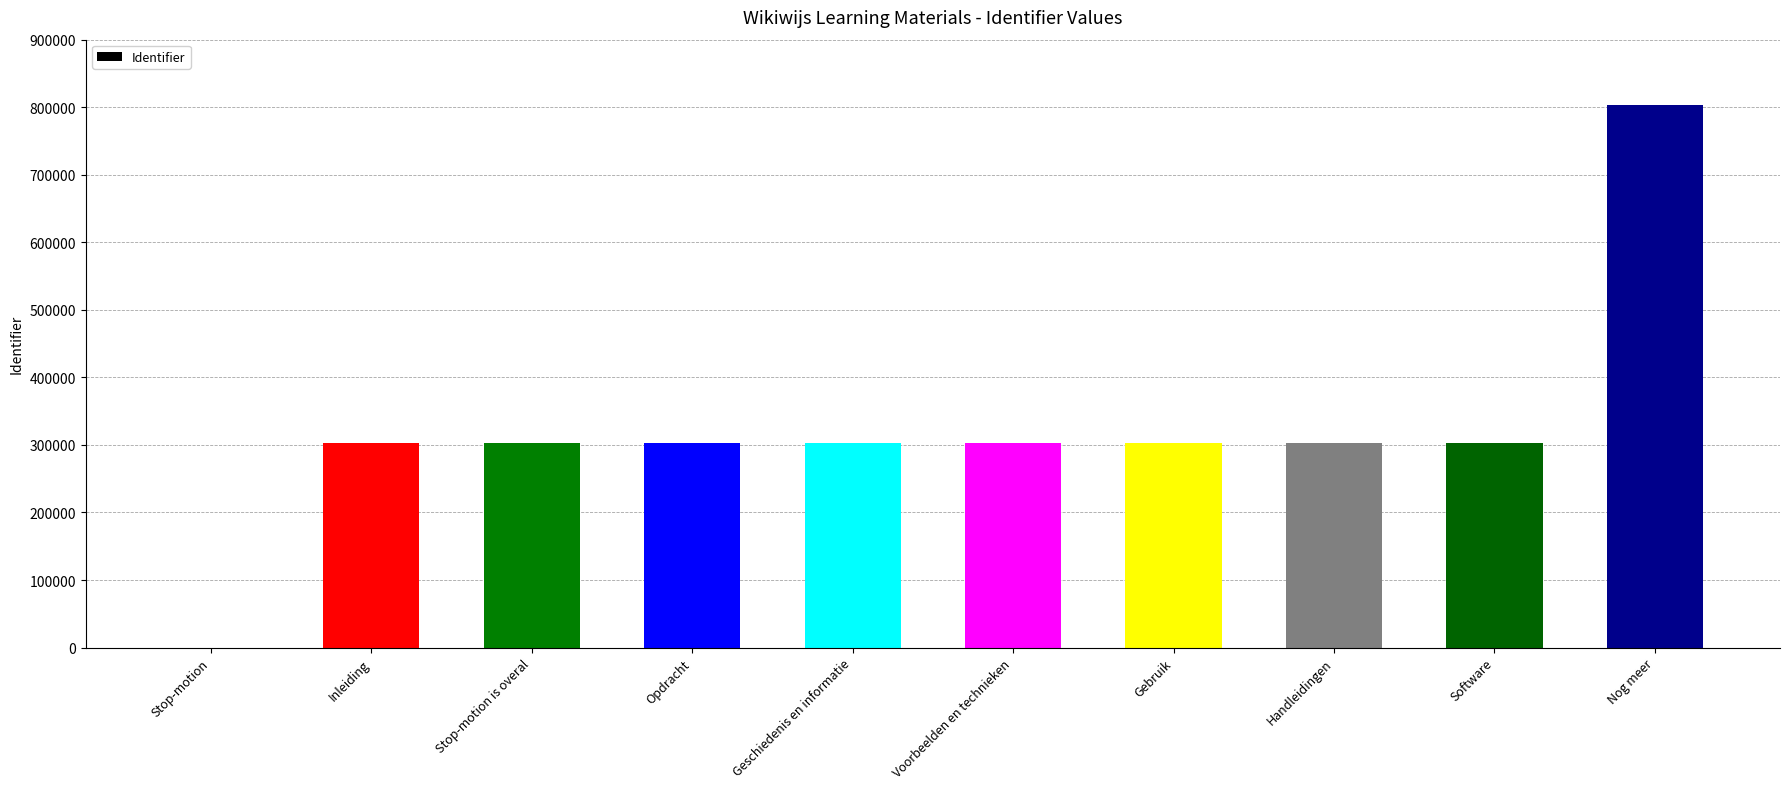

What is the sum of all values?

3221300